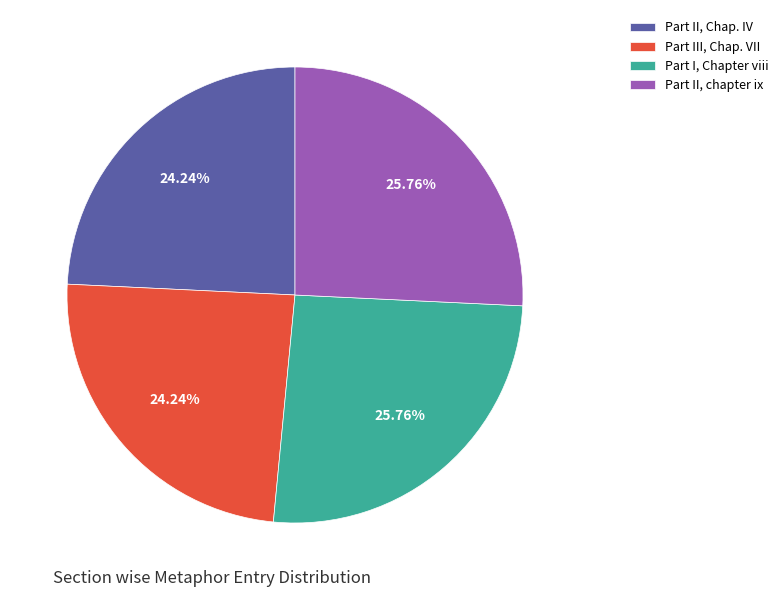

What is the ratio of the value at Part II, chapter ix to the value at Part I, Chapter viii?

1.0